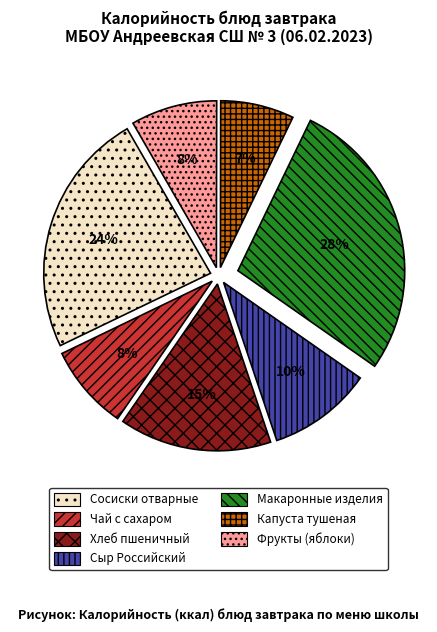

Between Макаронные изделия and Капуста тушеная, which is larger?

Макаронные изделия